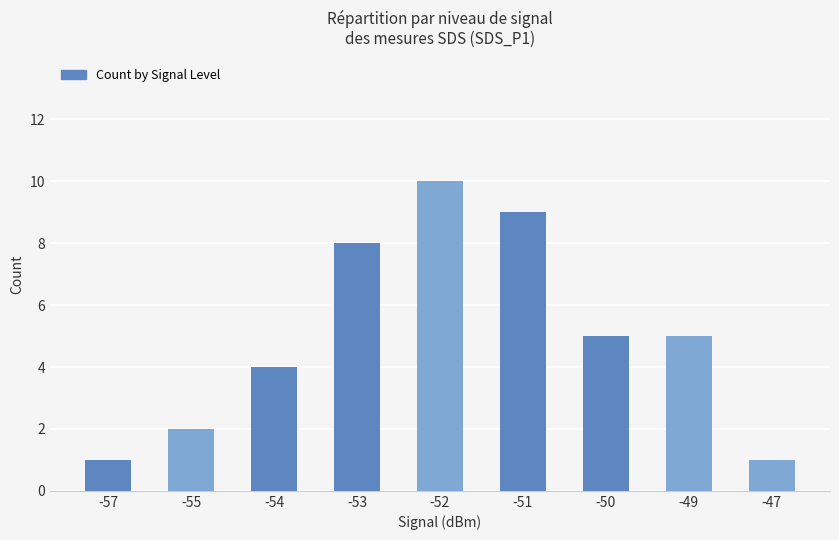

True or false: the data shows 1 at -47.

True